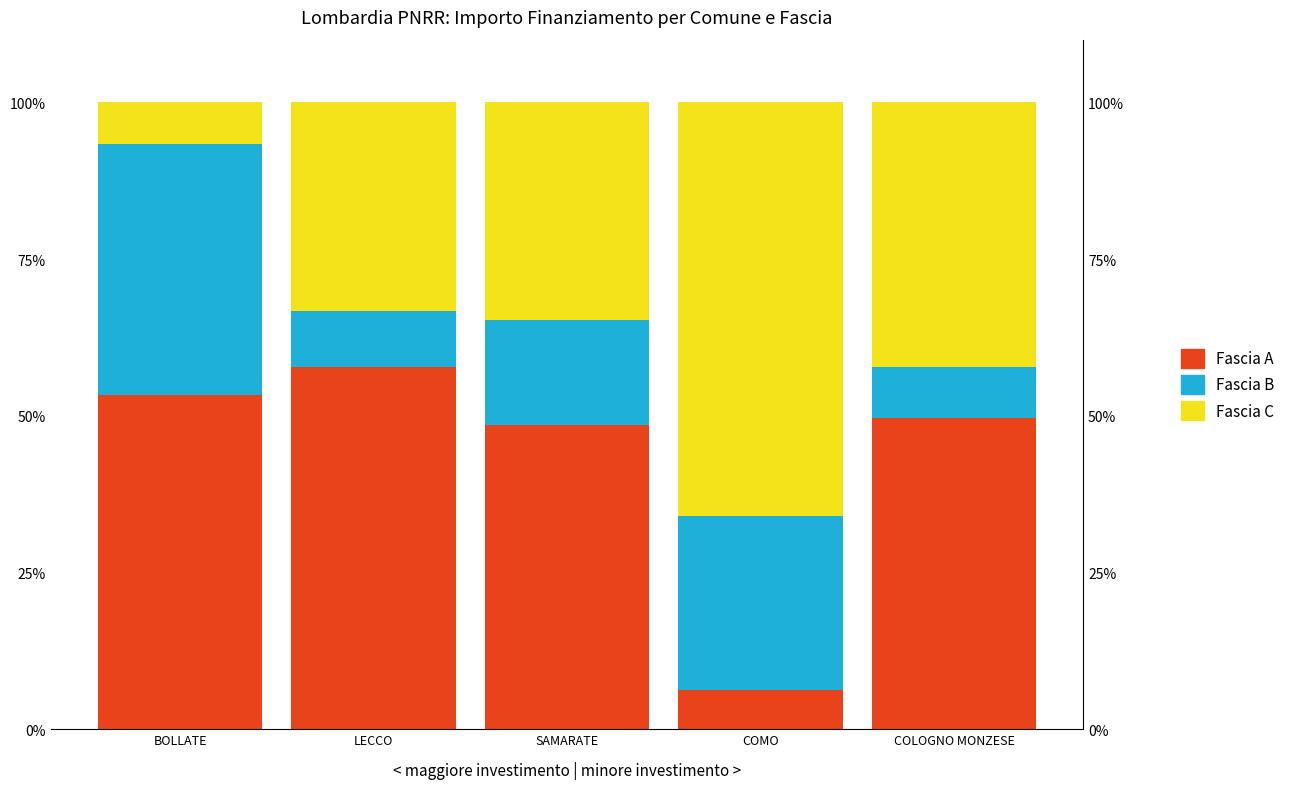

Reading right to left, extract all data points from this chart.

Fascia A: COLOGNO MONZESE=49.6	COMO=6.2	SAMARATE=48.6	LECCO=57.7	BOLLATE=53.3
Fascia B: COLOGNO MONZESE=8.3	COMO=27.7	SAMARATE=16.7	LECCO=9.1	BOLLATE=40.0
Fascia C: COLOGNO MONZESE=42.2	COMO=66.1	SAMARATE=34.7	LECCO=33.2	BOLLATE=6.7